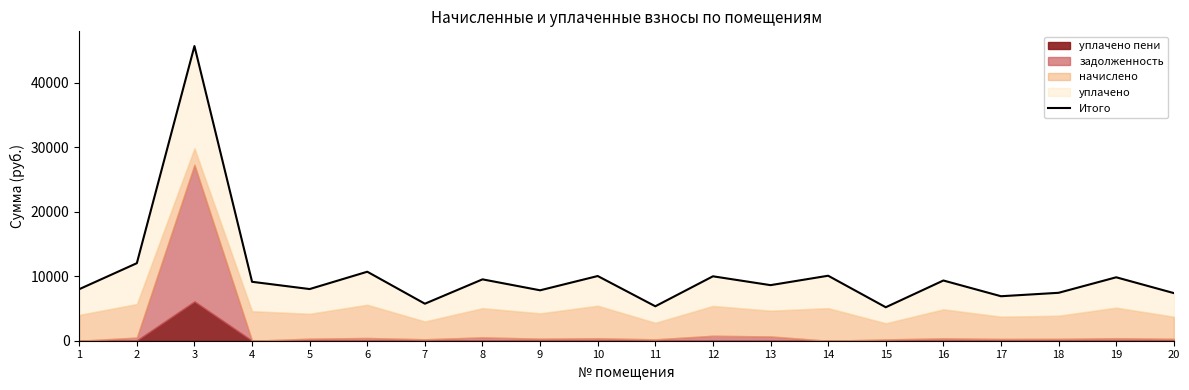

Where is the first local maximum?

3